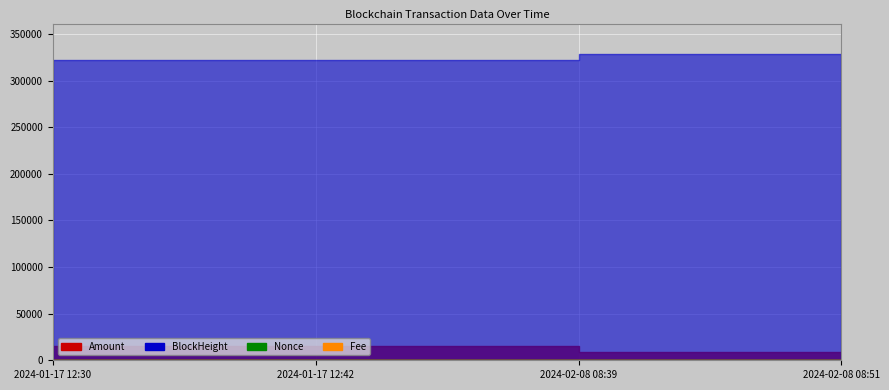

At which label is Nonce closest to 2?

2024-01-17 12:30